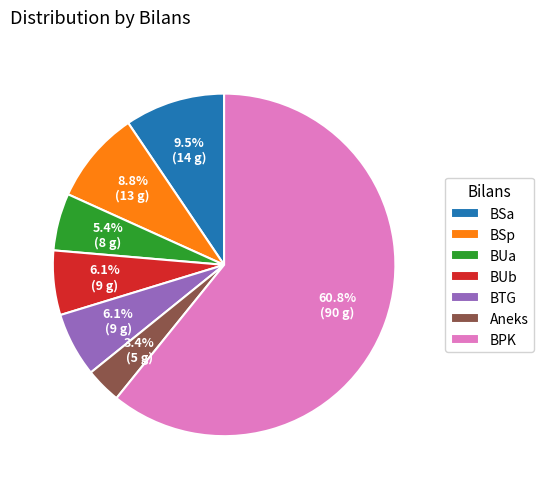

Between BUa and BSp, which is larger?

BSp